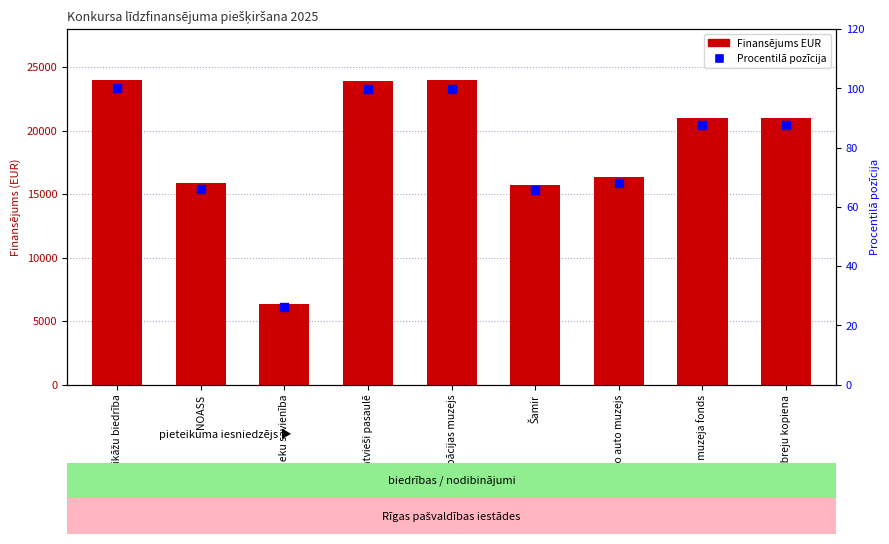

Which series has the largest total across all categories?

Piešķirtais finansējums 2025